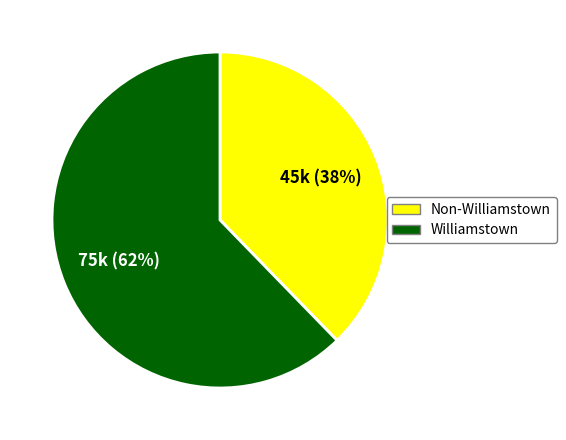

To the nearest percent, what is the average slice percentage?

50%